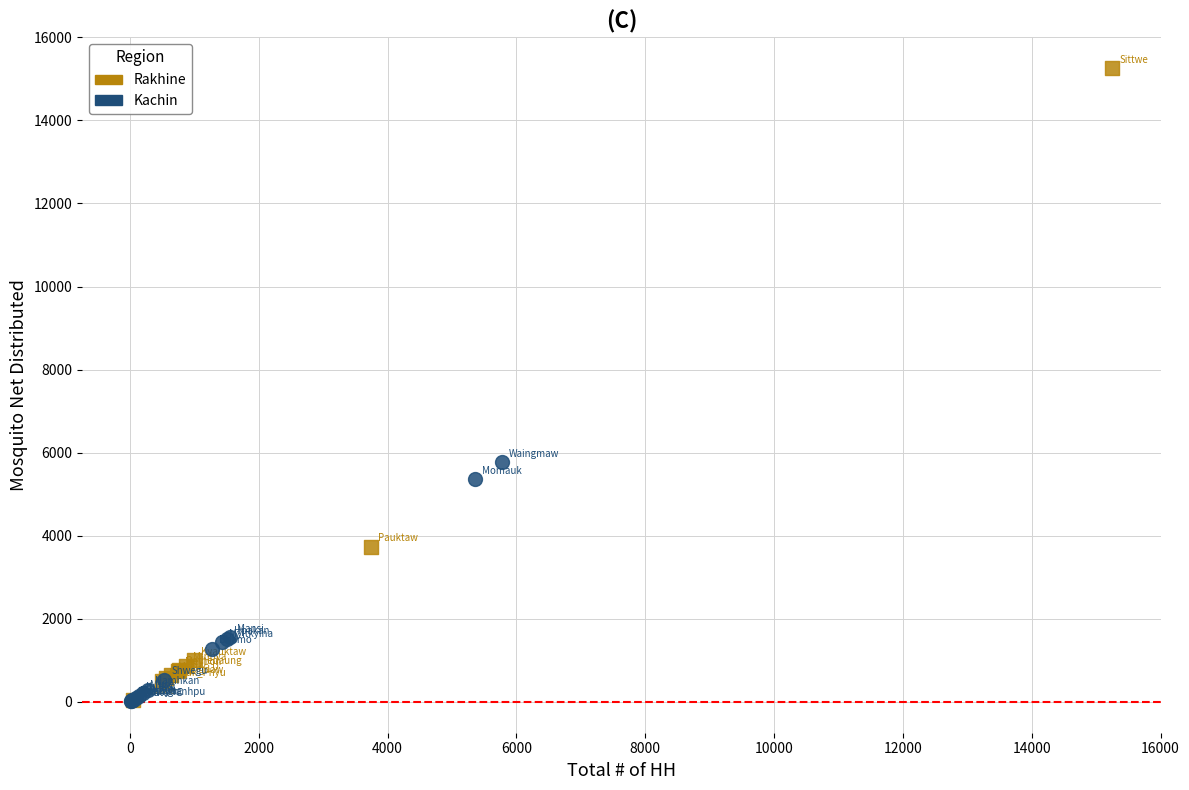

Which series has the widest spread of Y values?

Rakhine